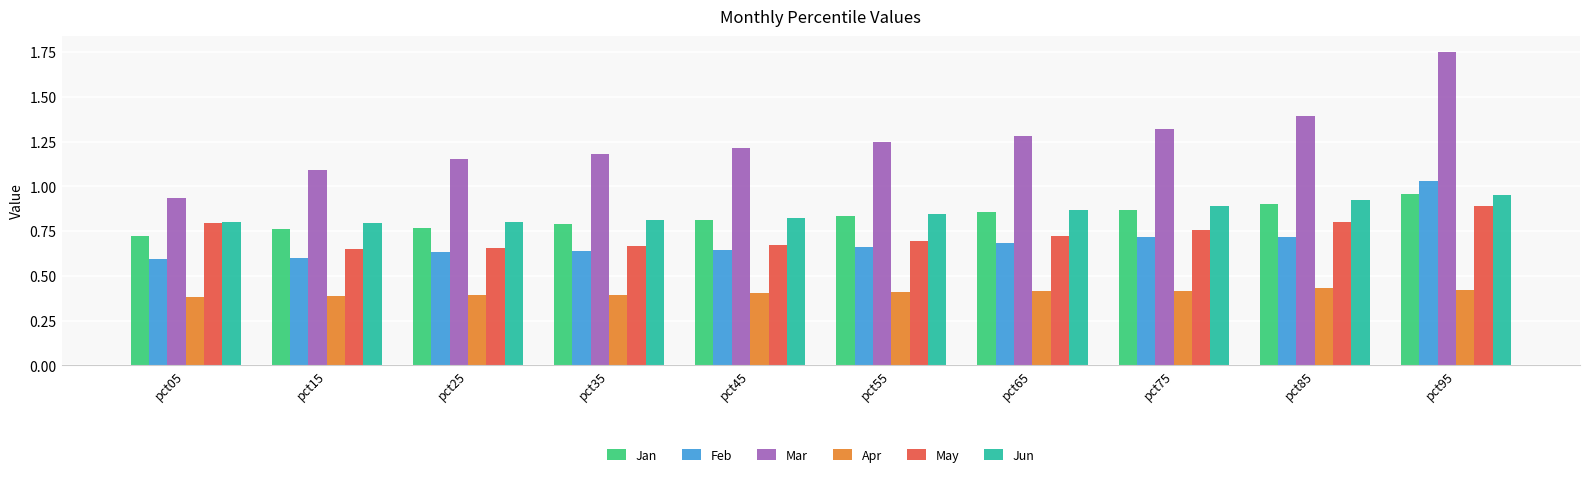

Which series has the largest total across all categories?

Mar